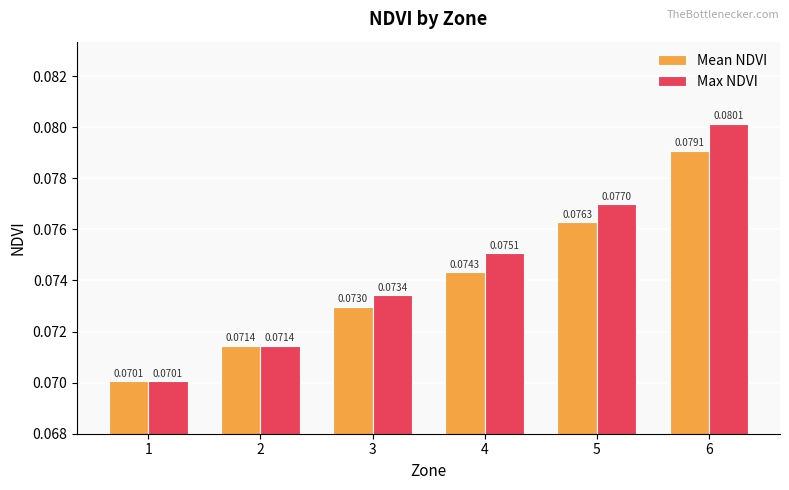

What is the sum of all Mean NDVI values?

0.4